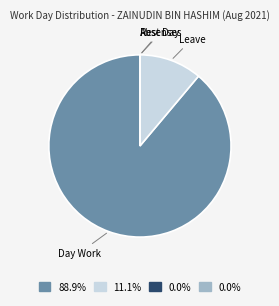

Is there a majority slice in this chart?

Yes